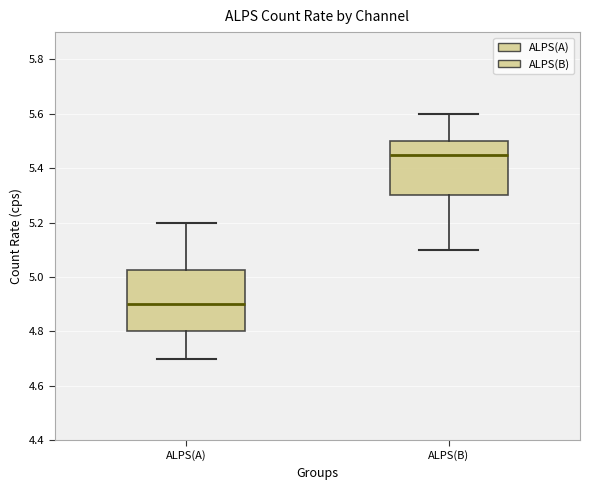

Which box is the tallest, from its lower edge to its upper edge?

ALPS(A)